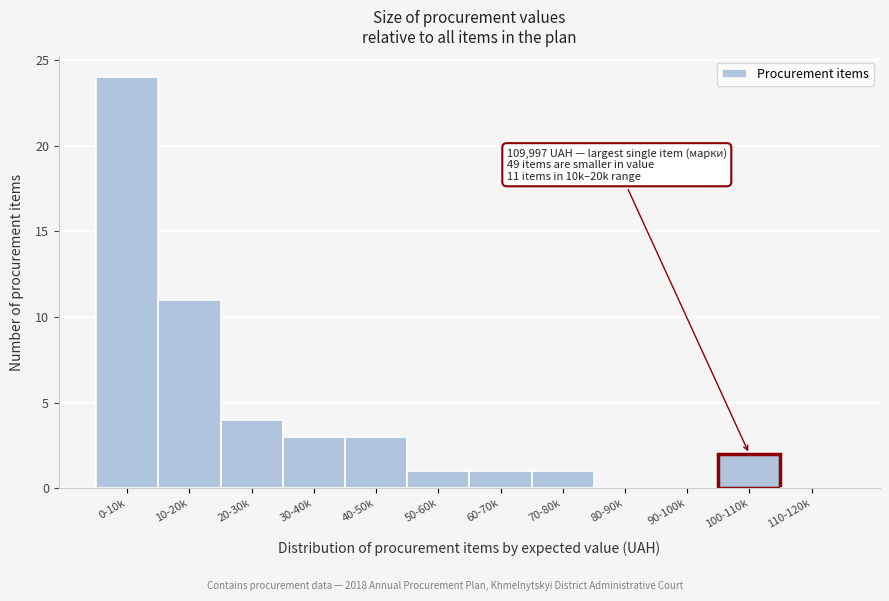

Reading left to right, list all the values displayed in this chart.

0-10k=24	10-20k=11	20-30k=4	30-40k=3	40-50k=3	50-60k=1	60-70k=1	70-80k=1	80-90k=0	90-100k=0	100-110k=2	110-120k=0